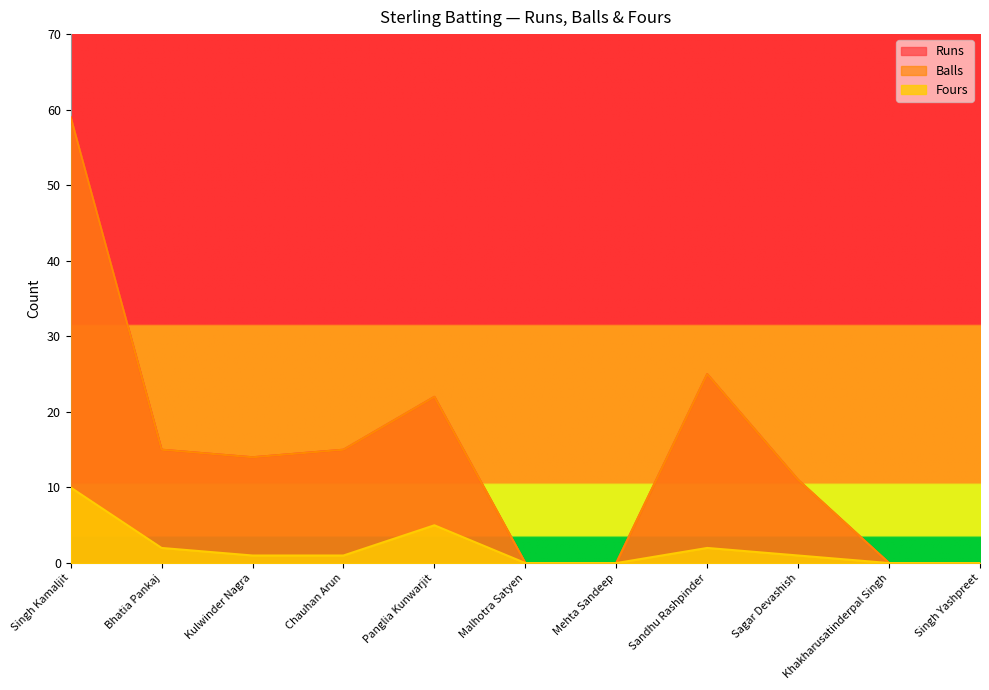

Rank the categories by Fours value from lowest to highest.

Malhotra Satyen, Mehta Sandeep, Khakharusatinderpal Singh, Singh Yashpreet, Kulwinder Nagra, Chauhan Arun, Sagar Devashish, Bhatia Pankaj, Sandhu Rashpinder, Panglia Kunwarjit, Singh Kamaljit